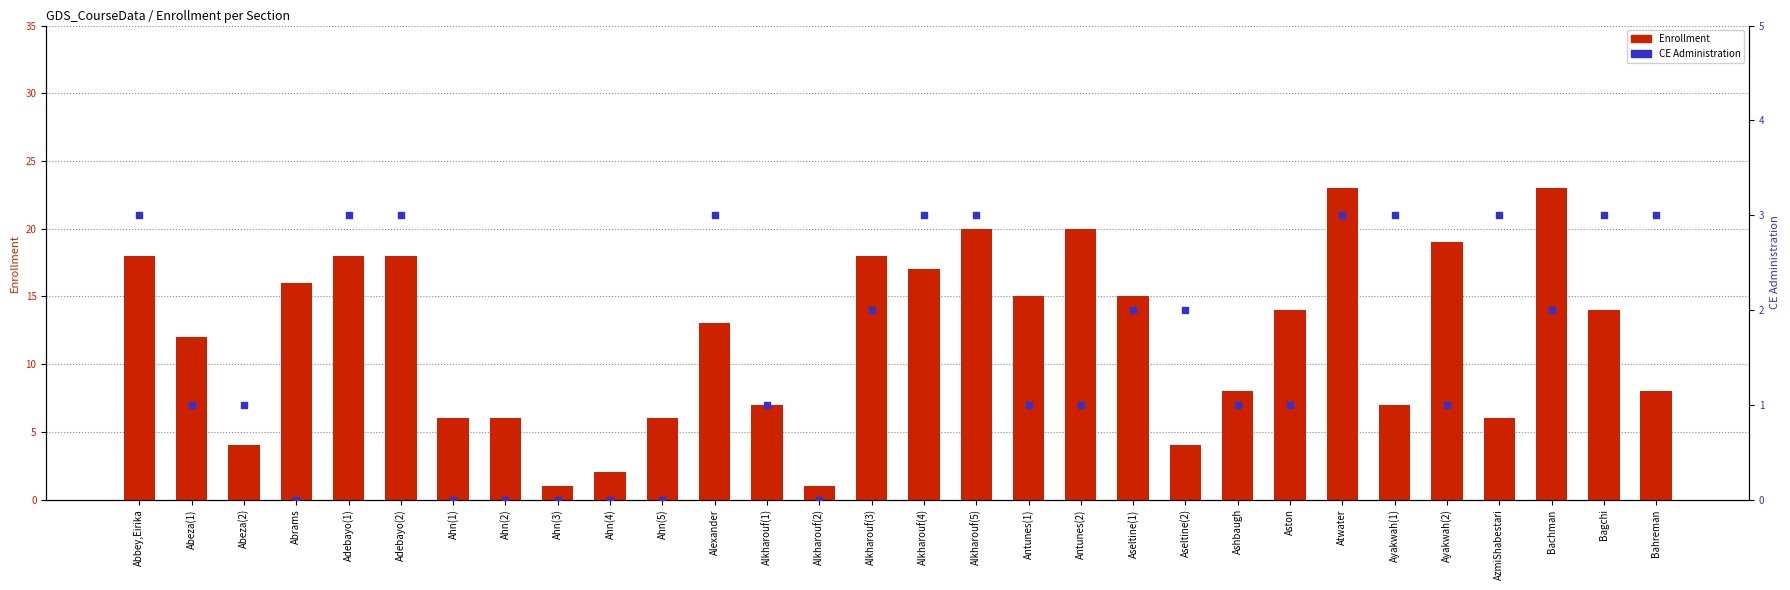

What is the total value across all series at AzmiShabestari?

9